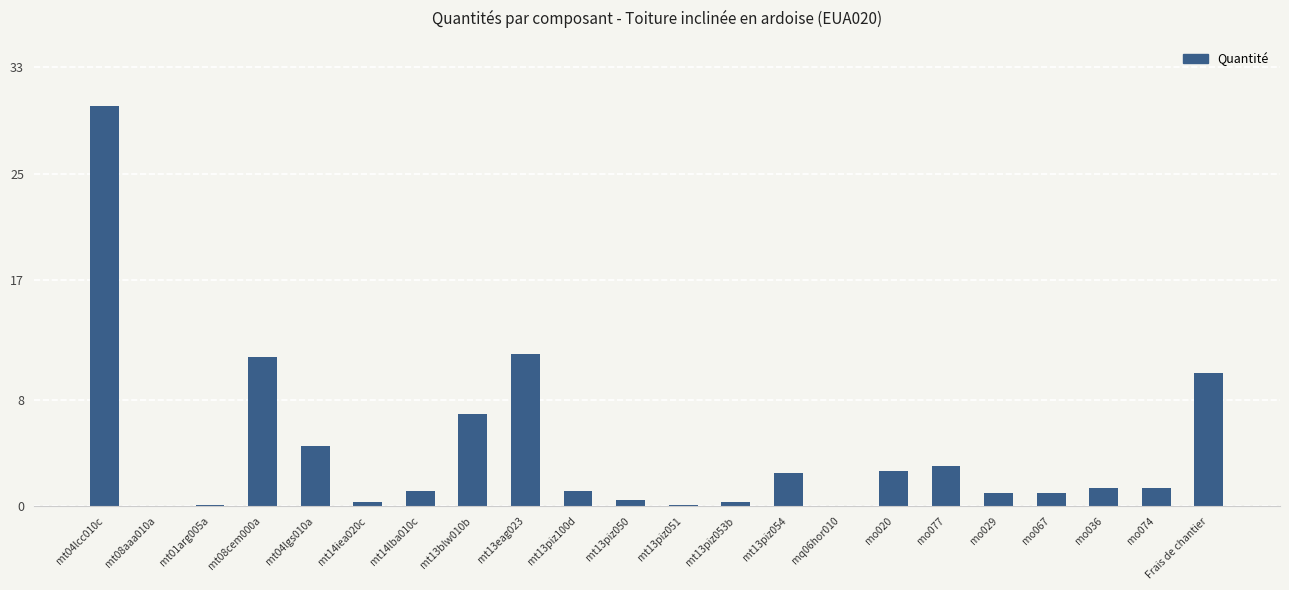

Approximately how many times larger is the value at Frais de chantier compared to mt13piz054?

4.0